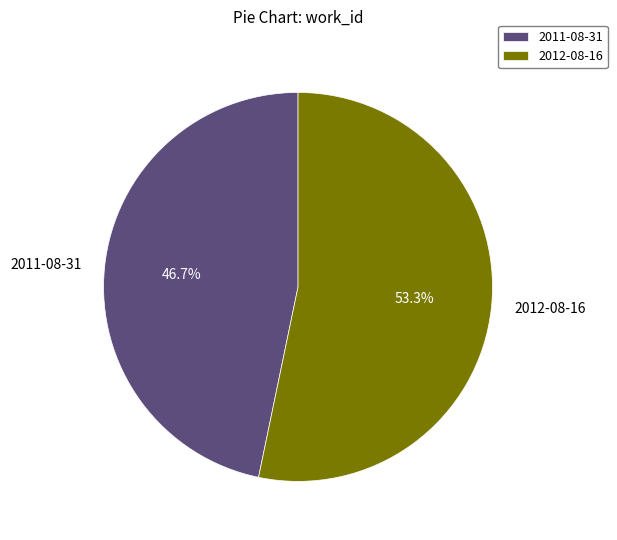

What percentage is NOT represented by 2011-08-31?

53.3%